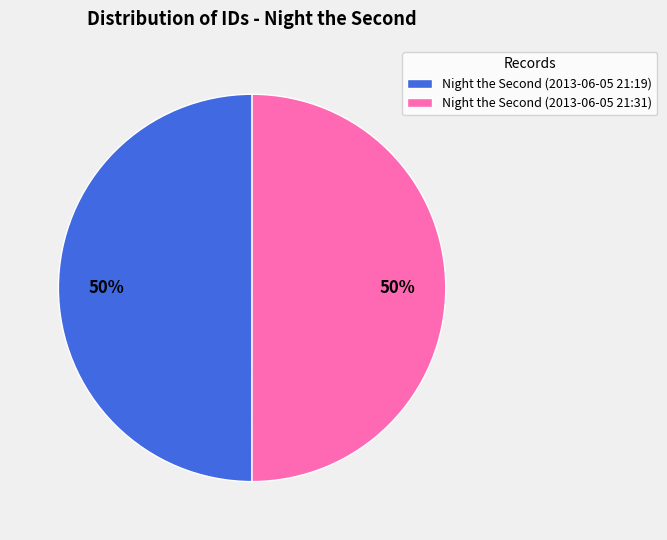

Count the number of slices in the pie.

2